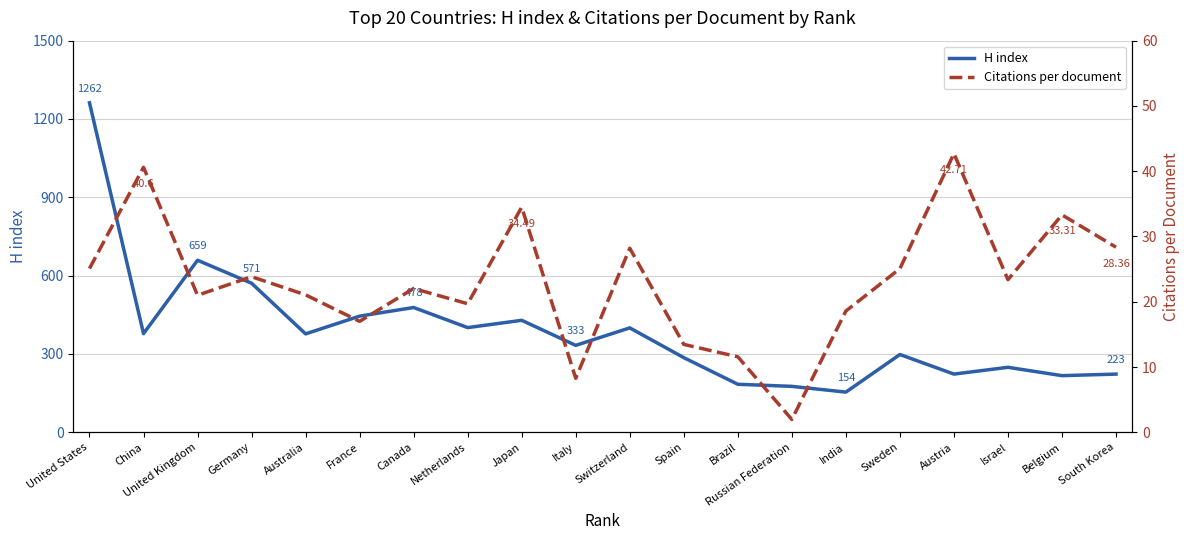

What is the label of the 18th point from the left?

Israel